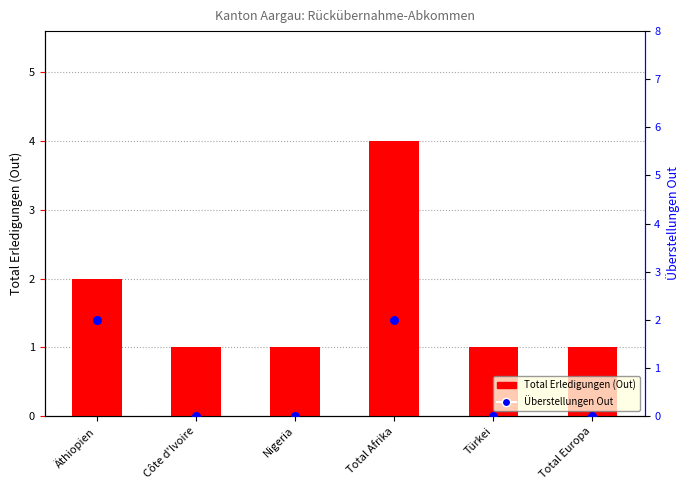

What is the total value across all series at Total Afrika?

6